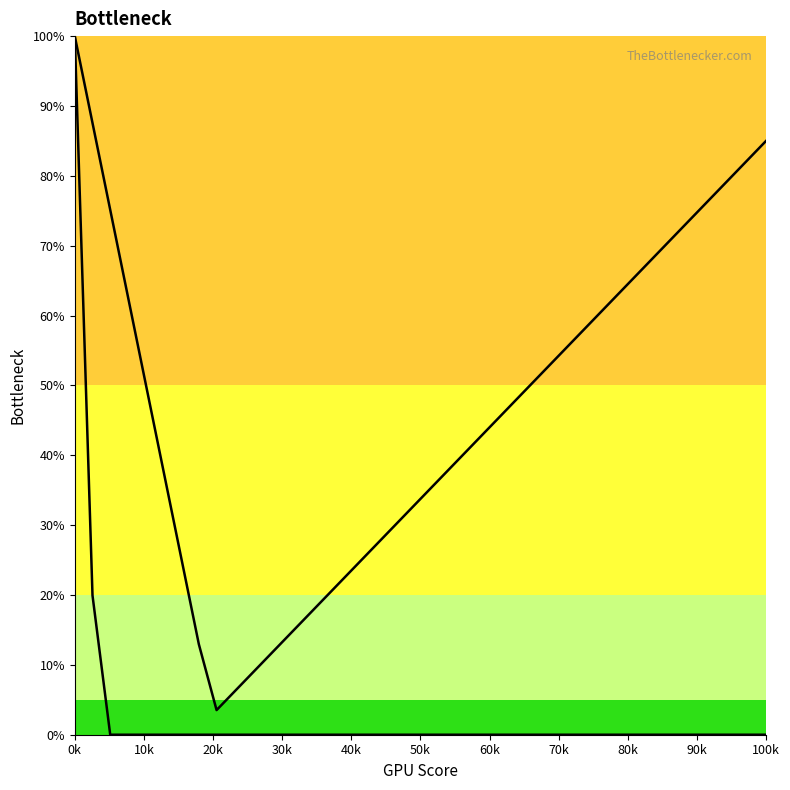

Reading left to right, what are all the values shown in this chart?

col_4: 100.0	19.9	0.0	0.0	0.0	0.0	0.0	0.0	0.0	0.0	0.0	0.0	0.0	0.0	0.0	0.0	0.0	0.0	0.0	0.0	0.0	0.0	0.0	0.0	0.0	0.0	0.0	0.0	0.0	0.0	0.0	0.0	0.0	0.0	0.0	0.0	0.0	0.0	0.0	0.0
col_6: 100.0	87.6	75.1	62.7	50.3	37.8	25.4	12.9	3.5	6.2	8.8	11.4	14.0	16.7	19.3	21.9	24.6	27.2	29.8	32.4	35.1	37.7	40.3	42.9	45.6	48.2	50.8	53.5	56.1	58.7	61.3	64.0	66.6	69.2	71.9	74.5	77.1	79.7	82.4	85.0